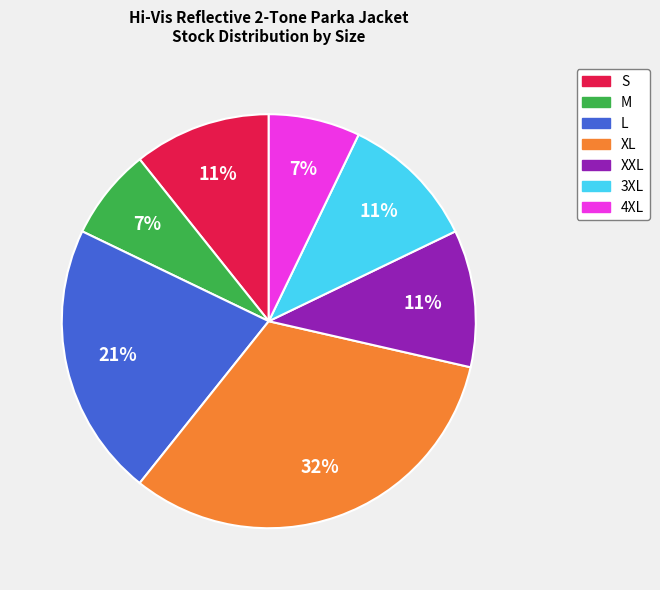

Count the number of slices in the pie.

7